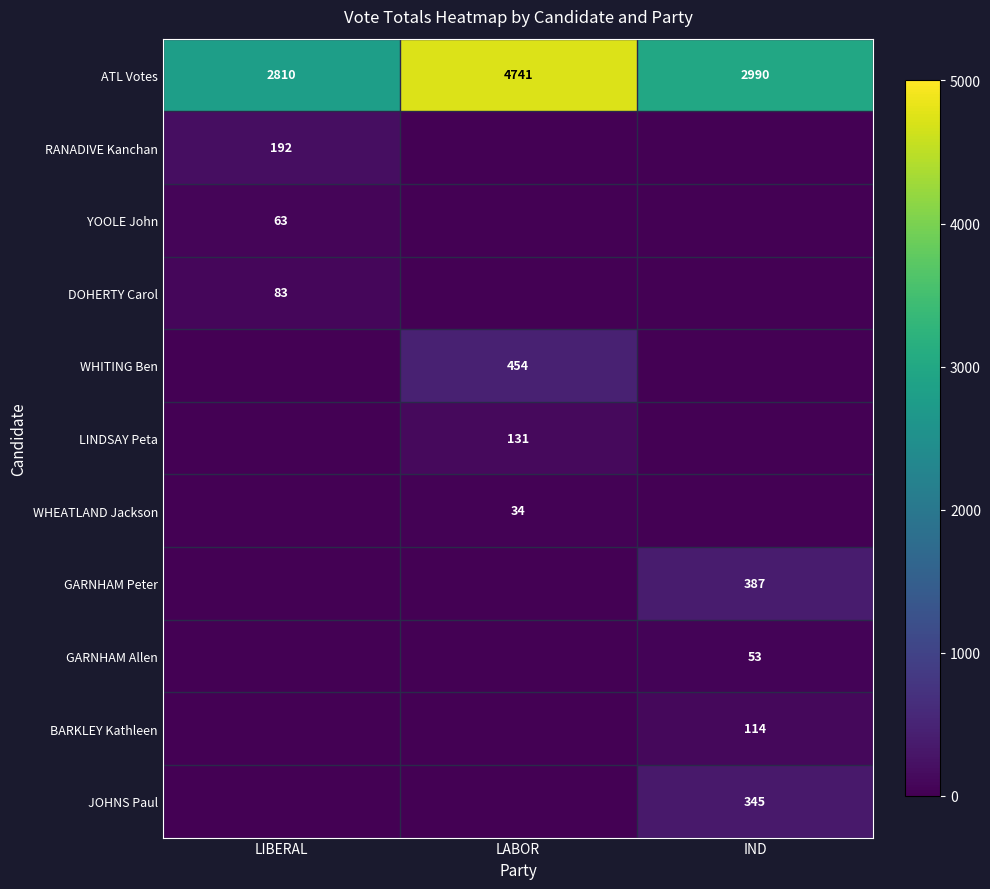

Is it true that DOHERTY Carol equals 118 at LIBERAL?

False